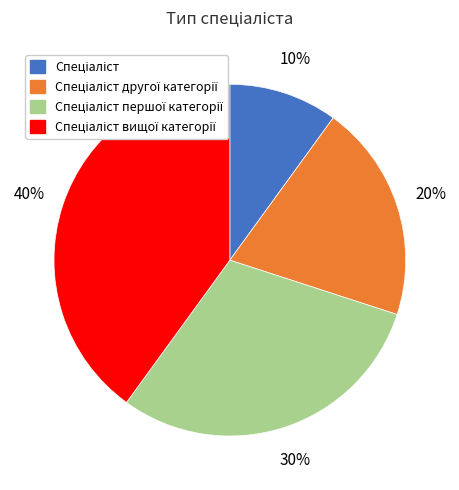

How many segments does this pie chart have?

4